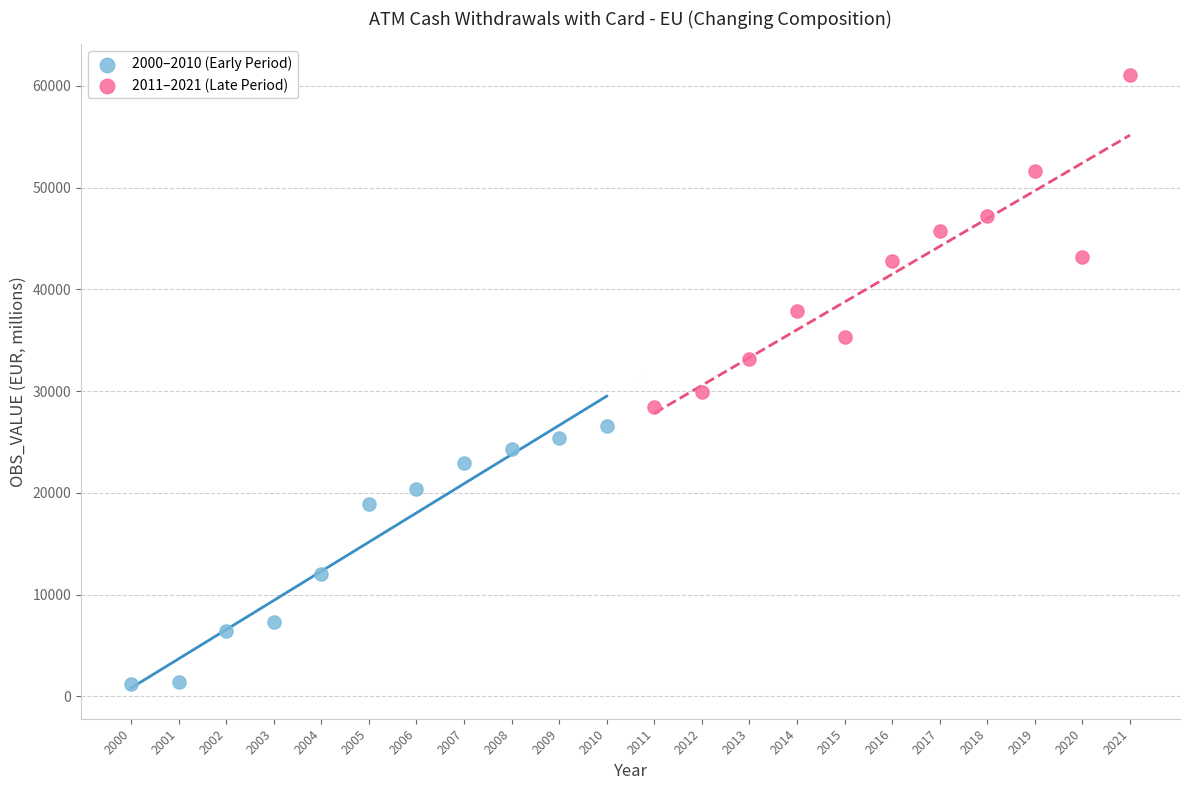

What are all the series names shown in the legend?

2000–2010 (Early Period), 2011–2021 (Late Period)